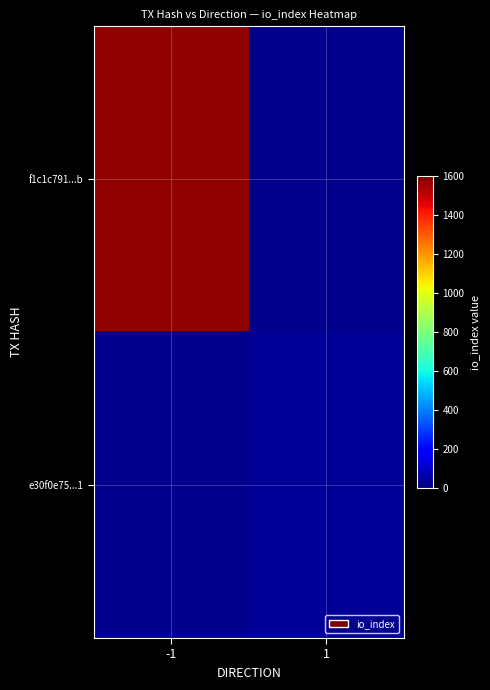

Which category has the lowest value across all series?

1